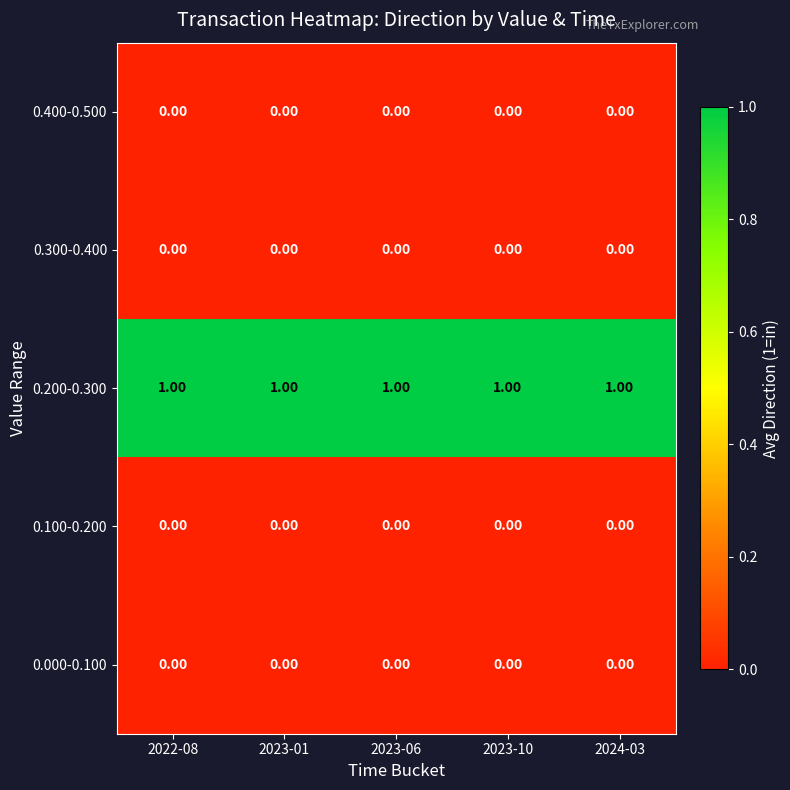

At how many categories does at least one series exceed 0?

5